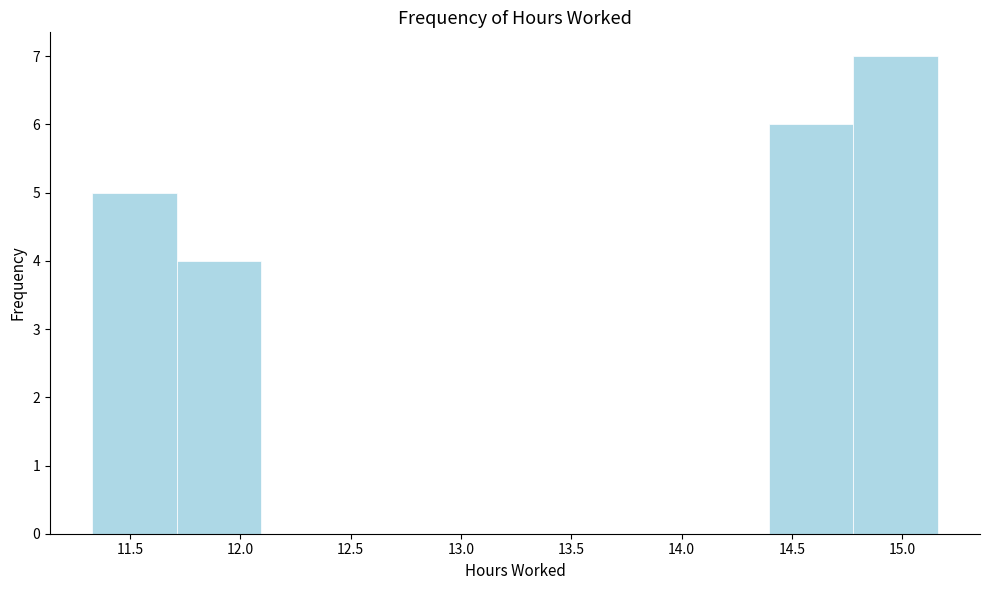

How tall is the bar that spans 11.35 to 11.70 on the x-axis? Neither the bar edges nor the heights are printed on the chart, so give them approximately, as read against the axes.

5